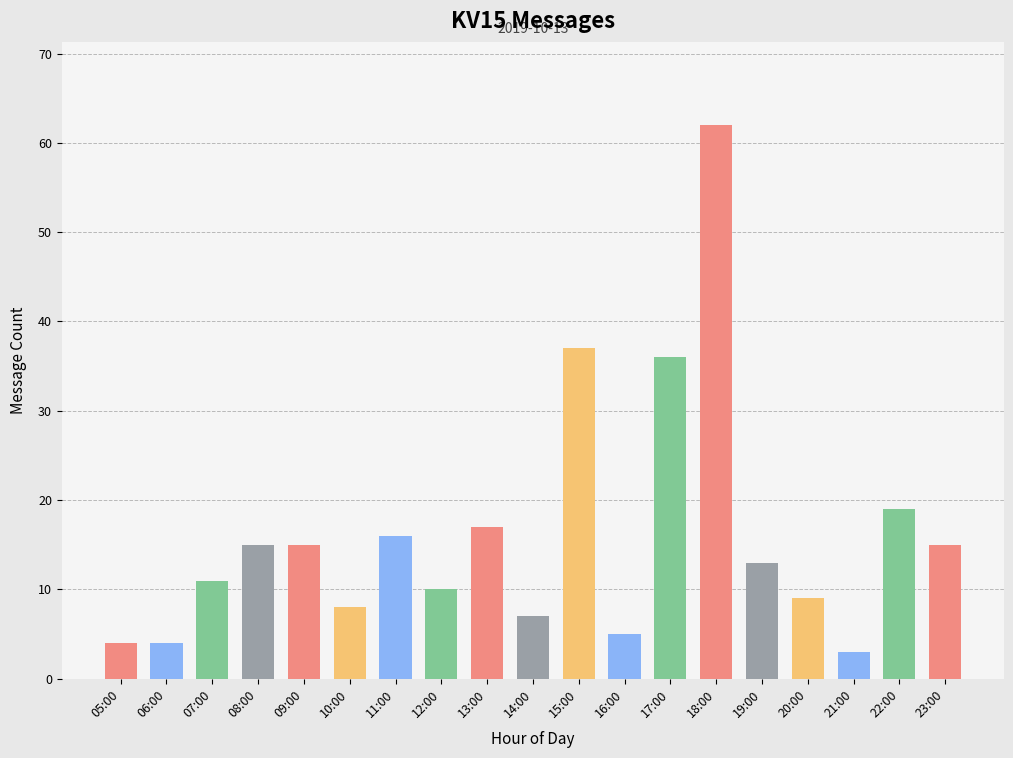

What is the value of the 3rd bar from the left?

11